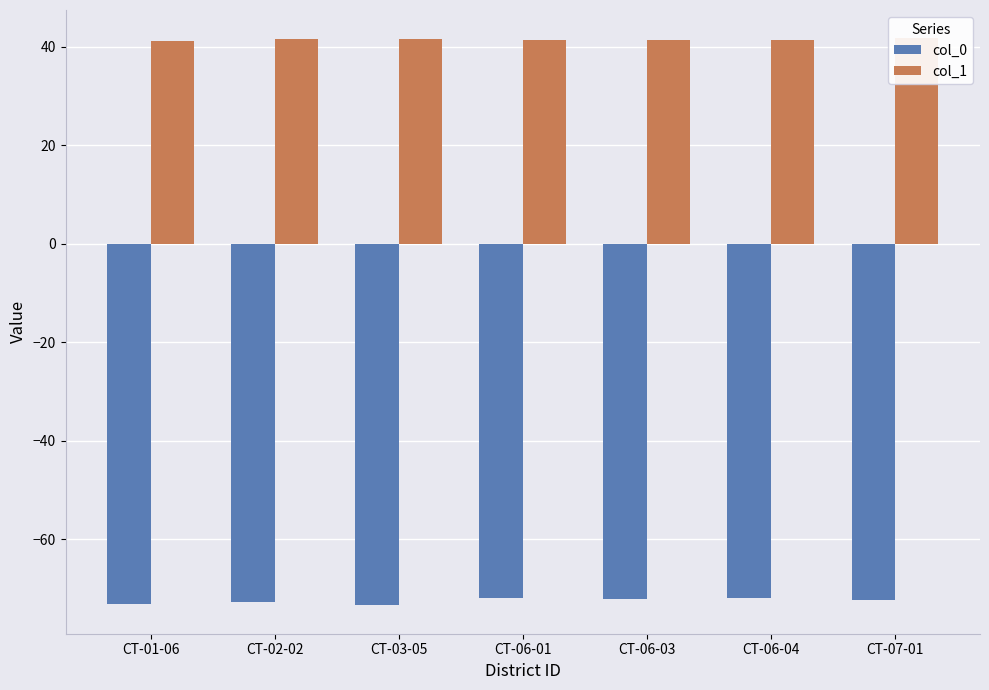

How many data points in col_0 are less than -72?

5